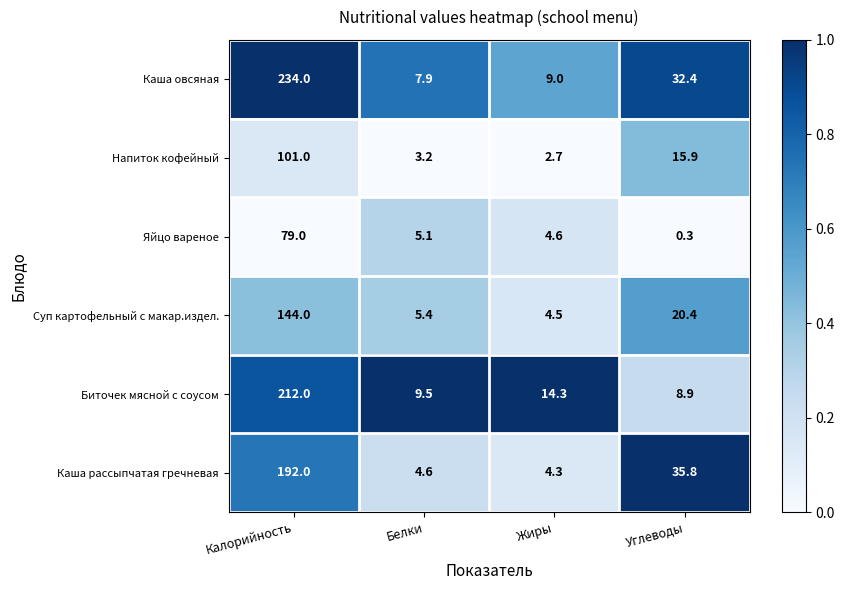

Reading right to left, list all the values displayed in this chart.

Каша овсяная: Углеводы=32.4	Жиры=9.0	Белки=7.9	Калорийность=234.0
Напиток кофейный: Углеводы=15.9	Жиры=2.7	Белки=3.2	Калорийность=101.0
Яйцо вареное: Углеводы=0.3	Жиры=4.6	Белки=5.1	Калорийность=79.0
Суп картофельный с макар.издел.: Углеводы=20.4	Жиры=4.5	Белки=5.4	Калорийность=144.0
Биточек мясной с соусом: Углеводы=8.9	Жиры=14.3	Белки=9.5	Калорийность=212.0
Каша рассыпчатая гречневая: Углеводы=35.8	Жиры=4.3	Белки=4.6	Калорийность=192.0